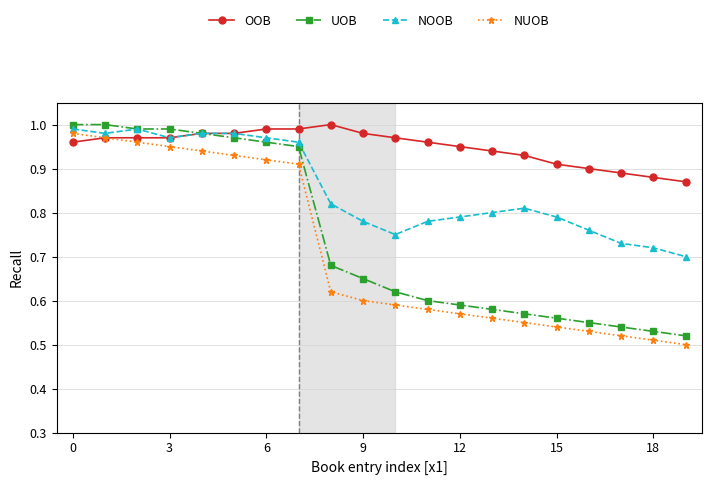

At how many categories does at least one series exceed 0?

20